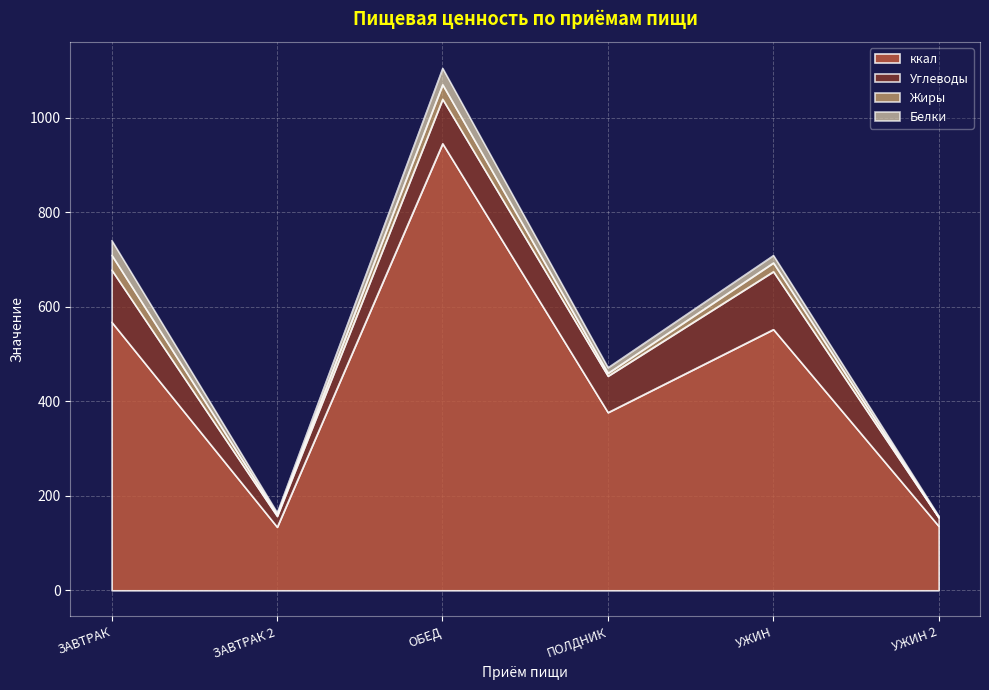

Is it true that Жиры equals 6.1 at ПОЛДНИК?

True